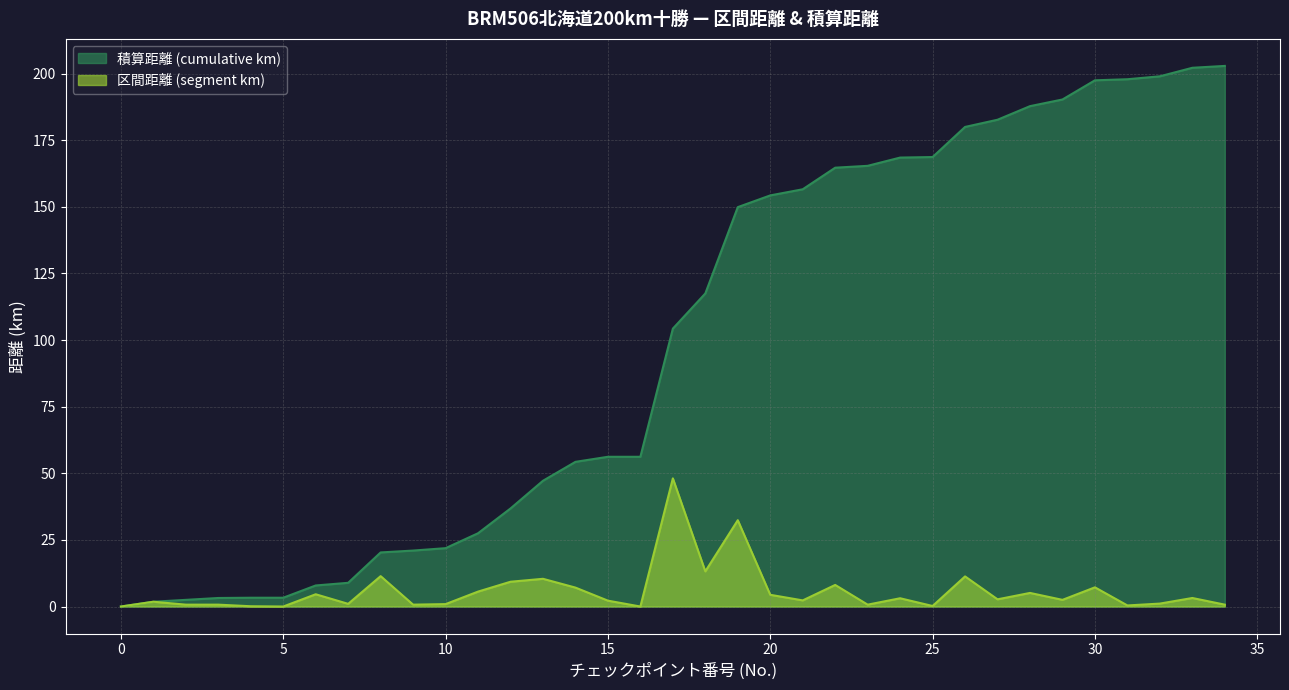

True or false: 区間距離 (segment km) and 積算距離 (cumulative km) intersect in this chart.

False